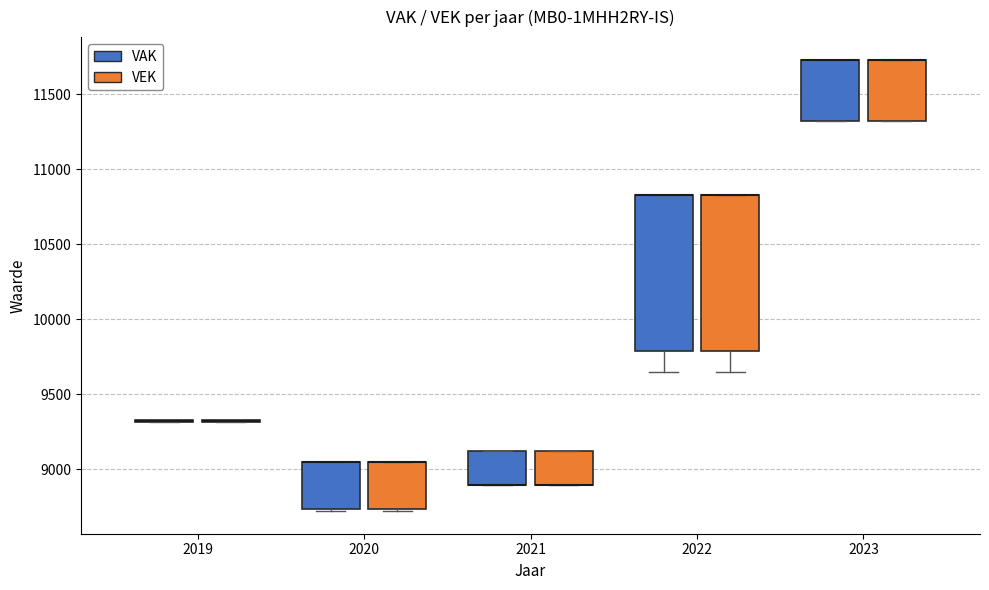

Where does the lower whisker of the box for 2022 (VAK) end on the y-axis? The values are not printed on the chart, so give them approximately, as read against the axis.

9650